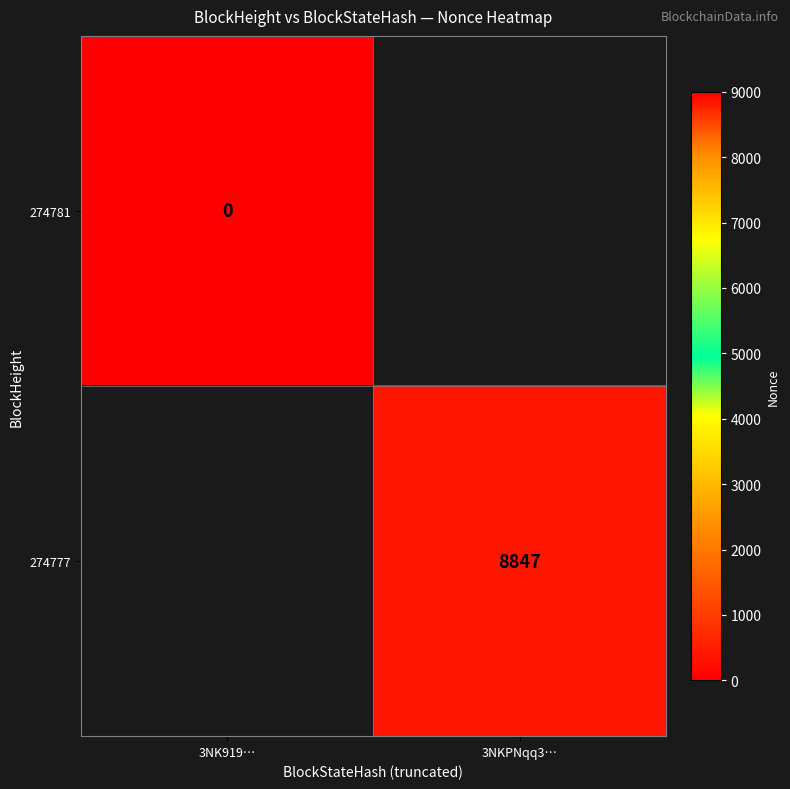

Is the value of 274781 at 3NK919… greater than the value of 274777 at 3NKPNqq3…?

No